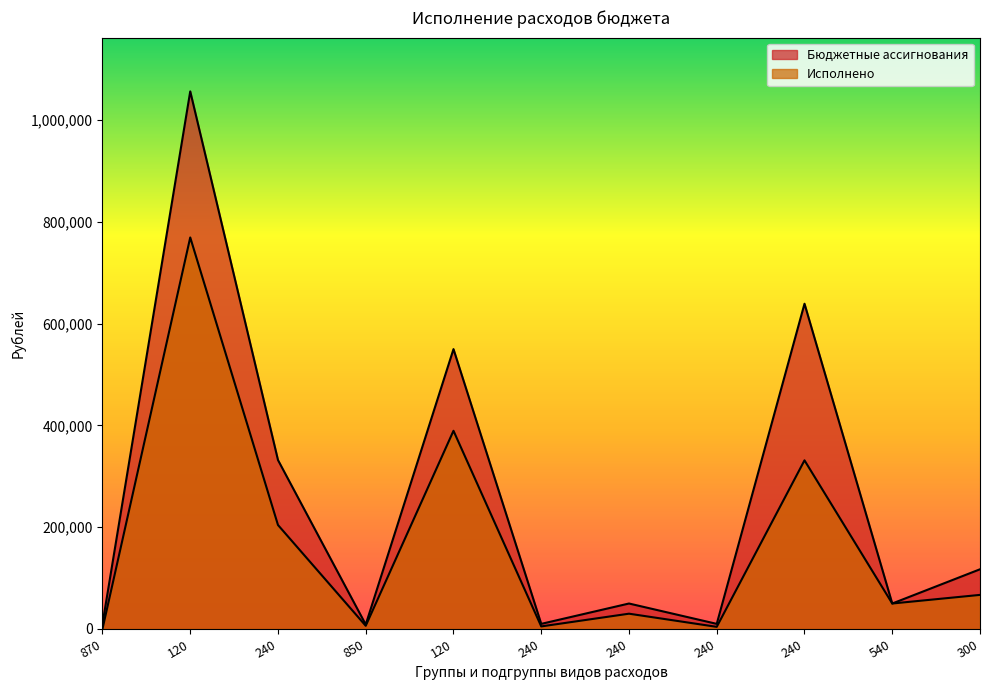

Which has a higher value, 850 or 240?

240